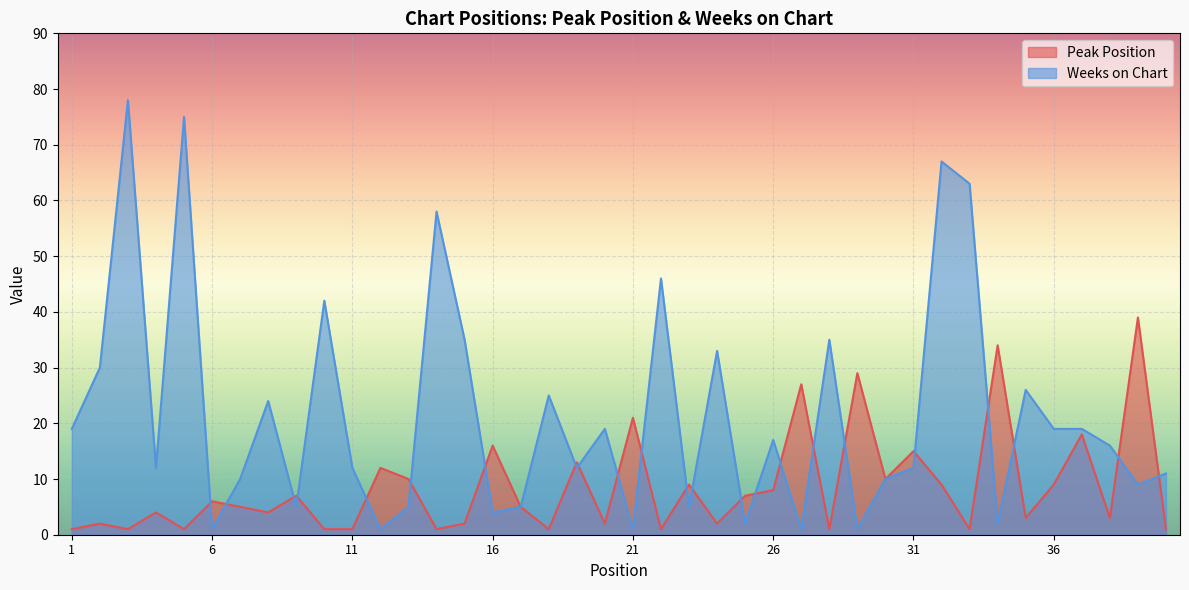

How many lines are shown in the chart?

2